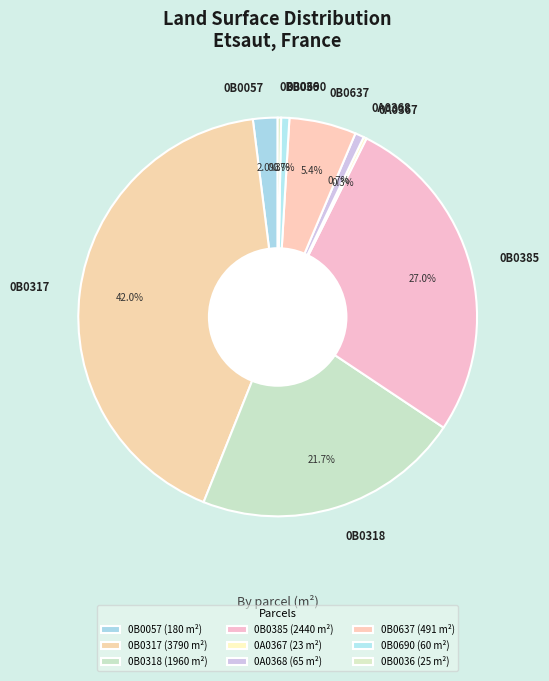

Is there any slice that represents more than half of the pie?

No